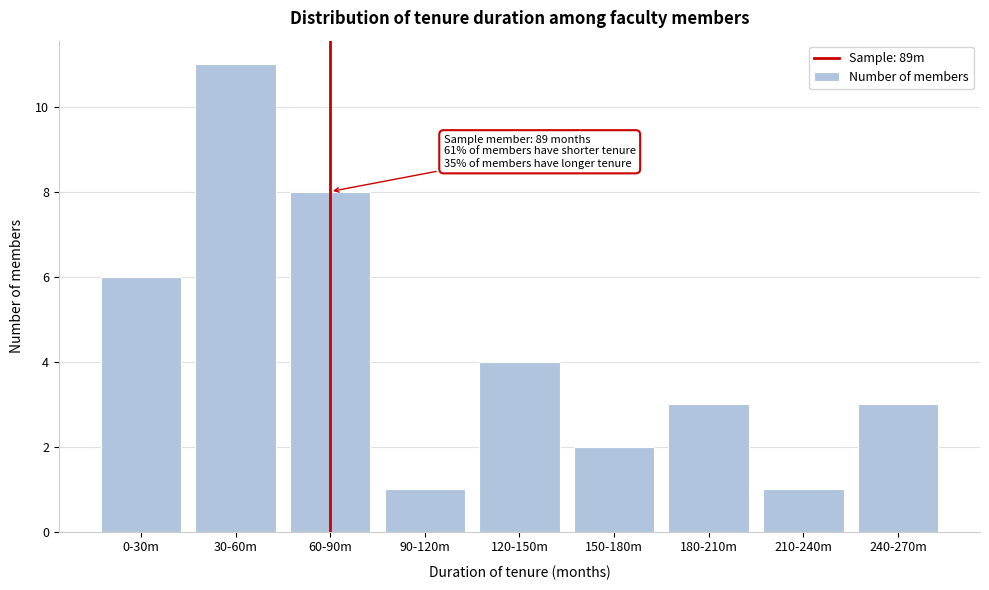

Reading left to right, transcribe all the data shown in this chart.

6	11	8	1	4	2	3	1	3